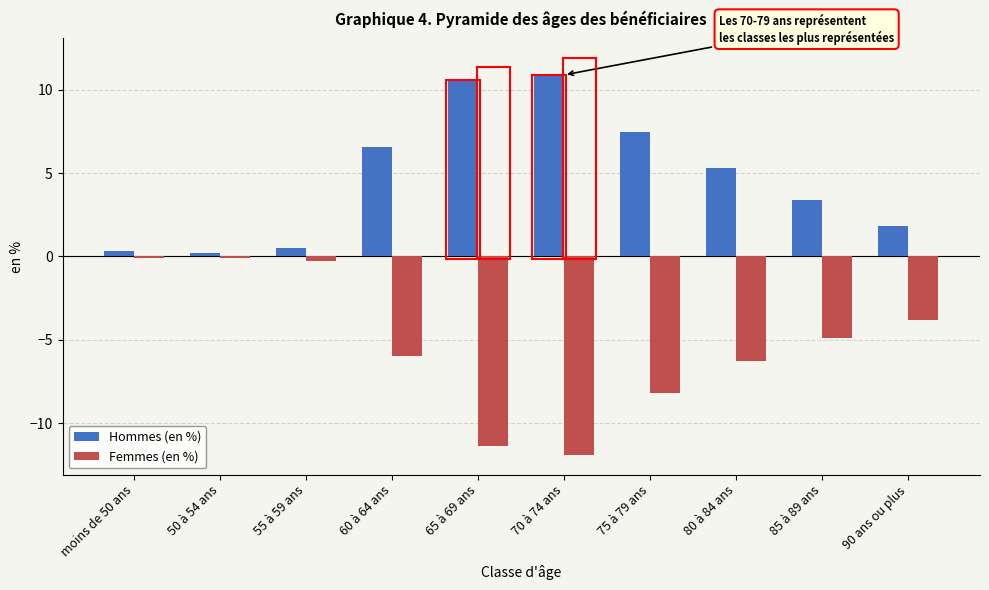

What is the sum of the Hommes (en %) values at 75 à 79 ans and 50 à 54 ans?

7.7